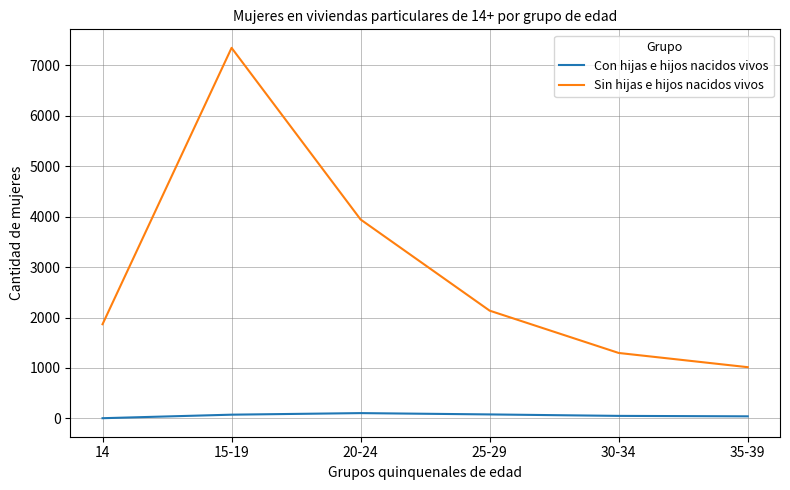

Which series changed the most between 15-19 and 20-24?

Sin hijas e hijos nacidos vivos